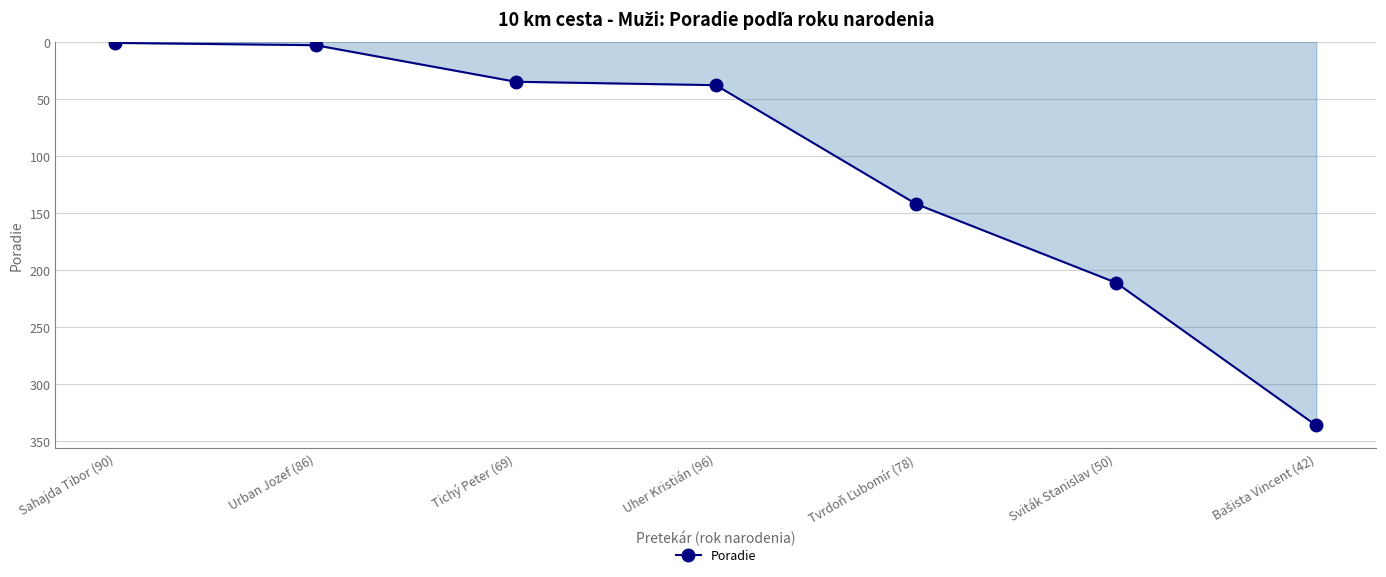

What is the value of the 7th point from the left?

336